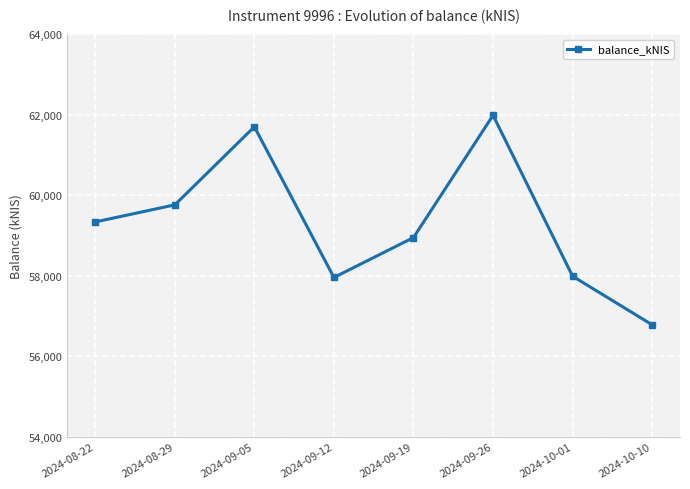

Where is the first local maximum?

2024-09-05